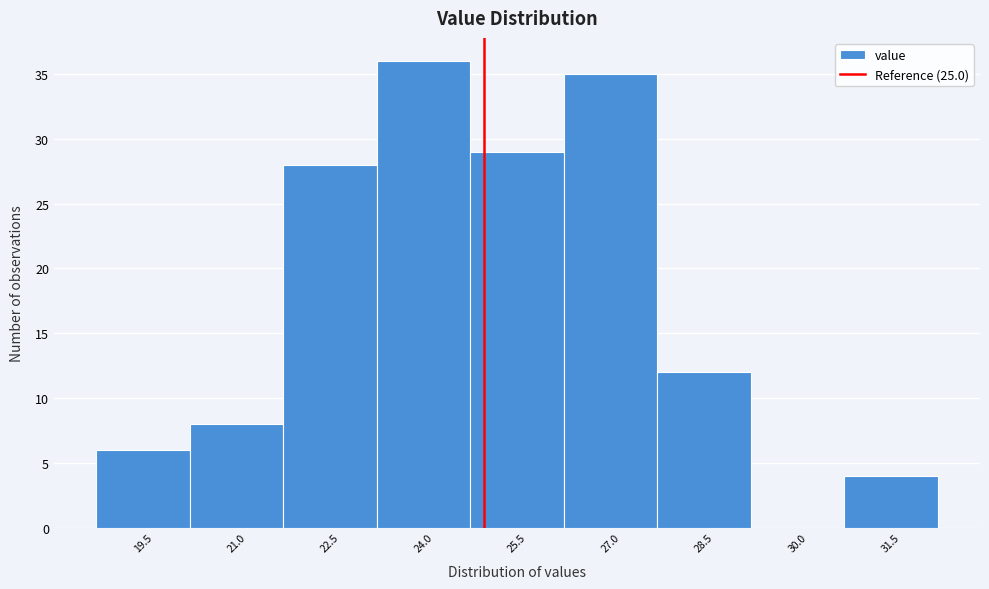

Reading left to right, list every bar in this chart as the range it spans on the x-axis followed by its height. Neither the bar edges nor the heights are printed on the chart, so give them approximately, as read against the axes.

18.78 to 20.28: 6
20.28 to 21.78: 8
21.78 to 23.28: 28
23.28 to 24.78: 36
24.78 to 26.28: 29
26.28 to 27.78: 35
27.78 to 29.28: 12
29.28 to 30.78: 0
30.78 to 32.28: 4